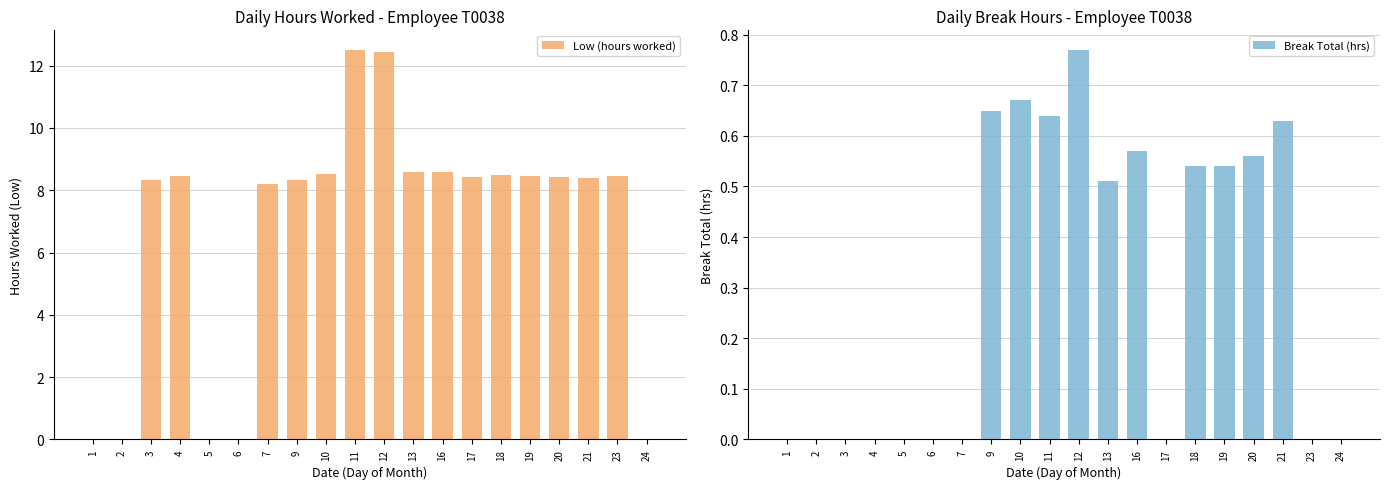

True or false: Break Total (hrs) has a value of -0.4 at 23.

False